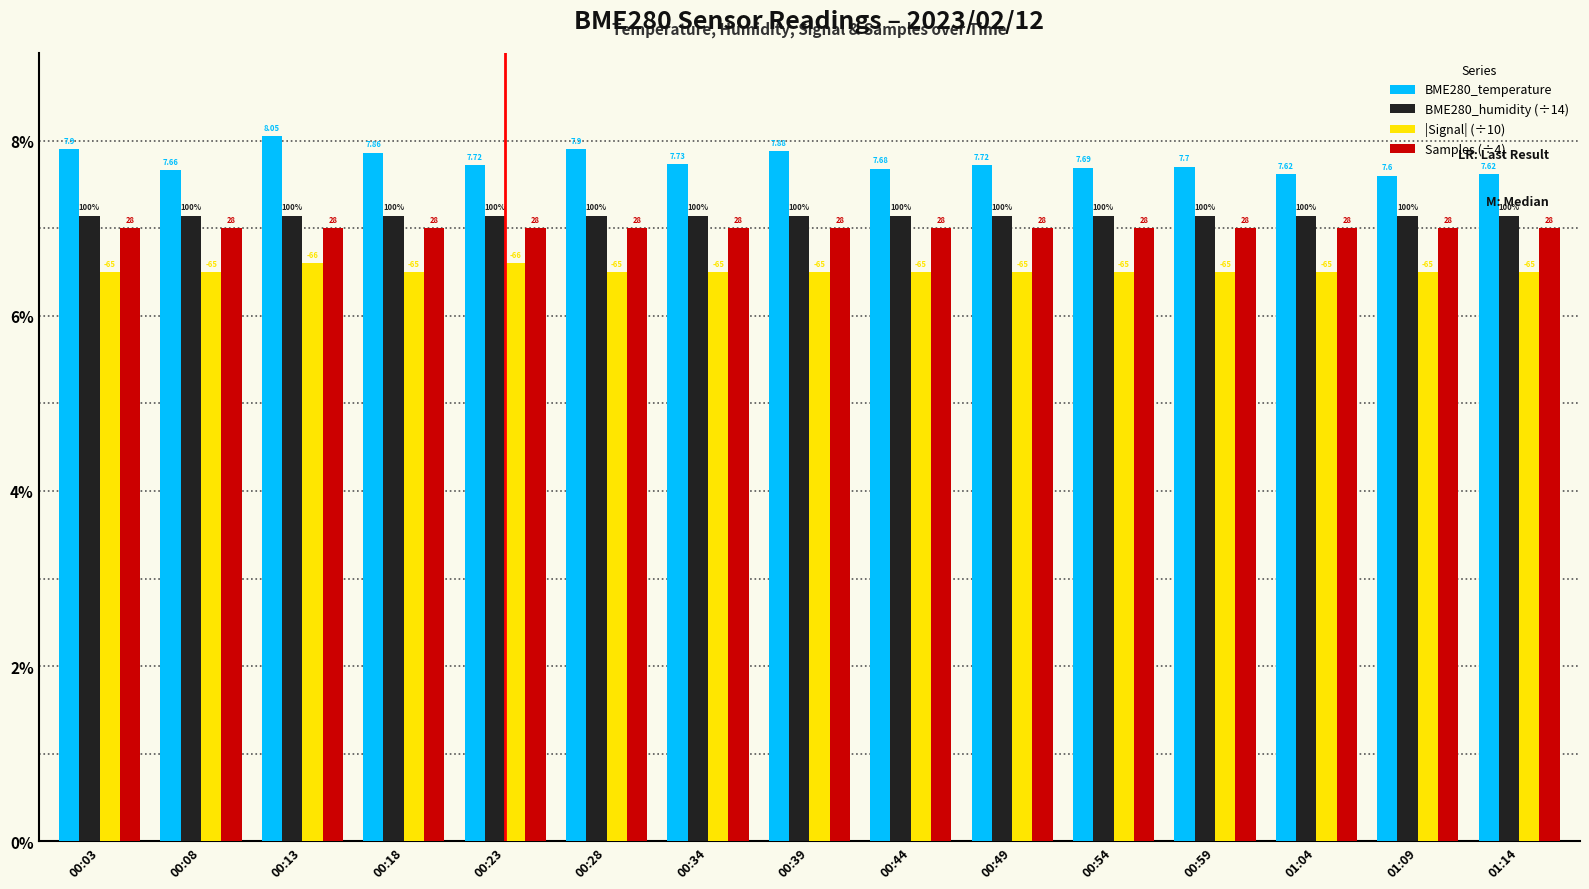

How many bars are there in each group?

4